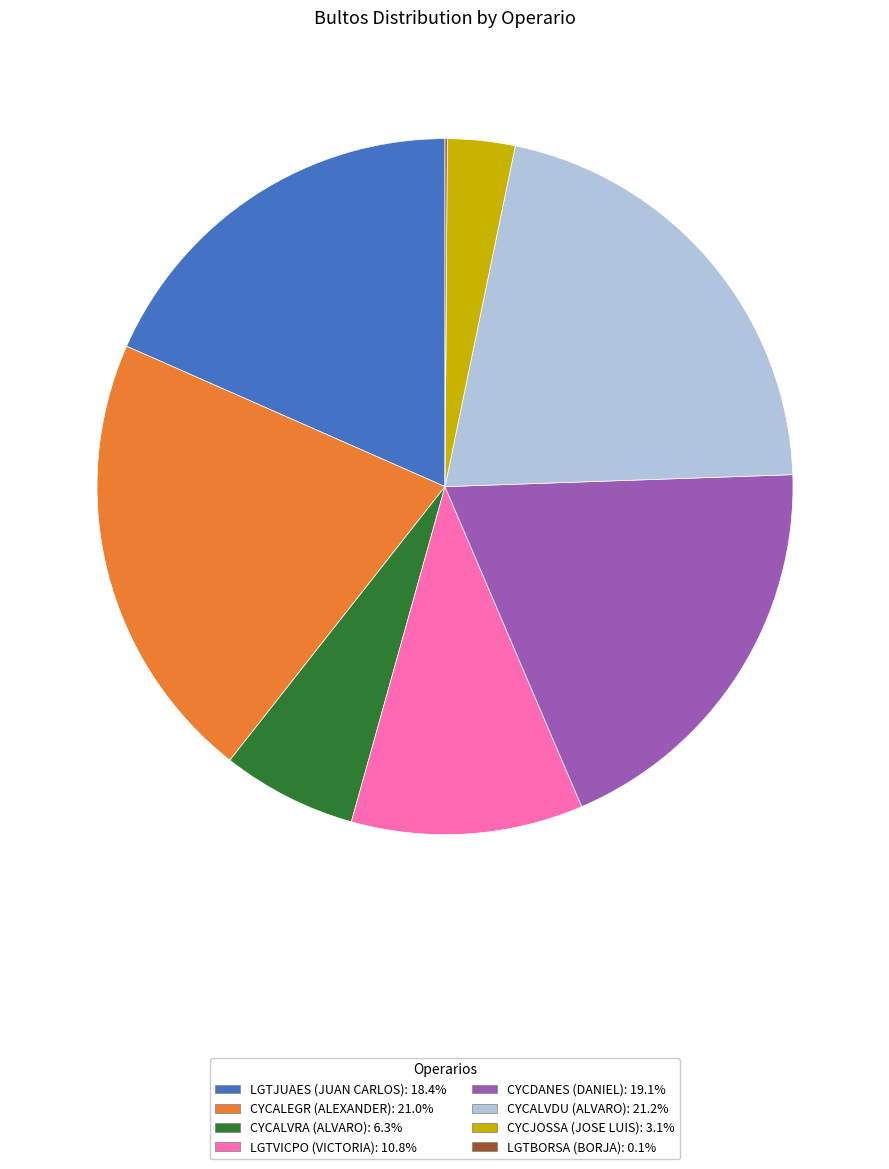

Combined, do LGTVICPO and CYCALVRA account for over 50%?

No